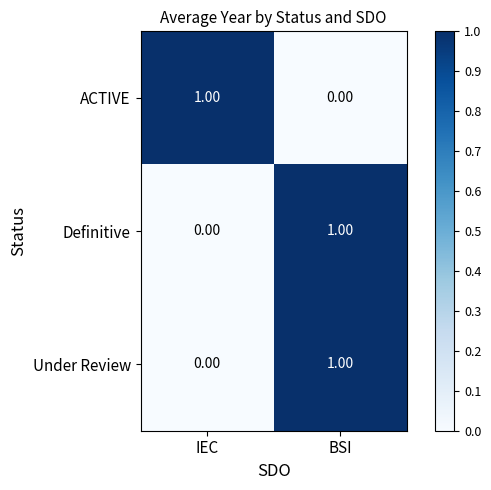

Which category has the lowest value in the Definitive series?

IEC